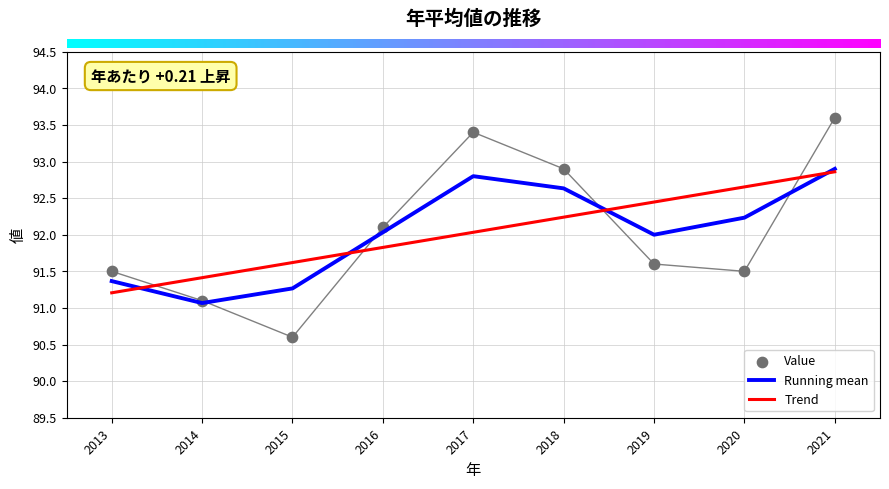

Which series contains the highest Y value?

Value